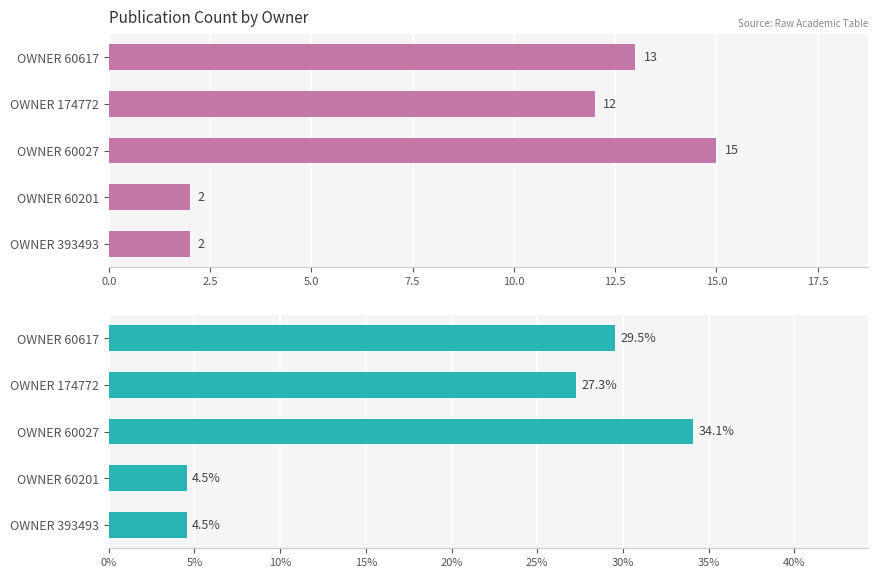

At how many categories does at least one series exceed 31?

1